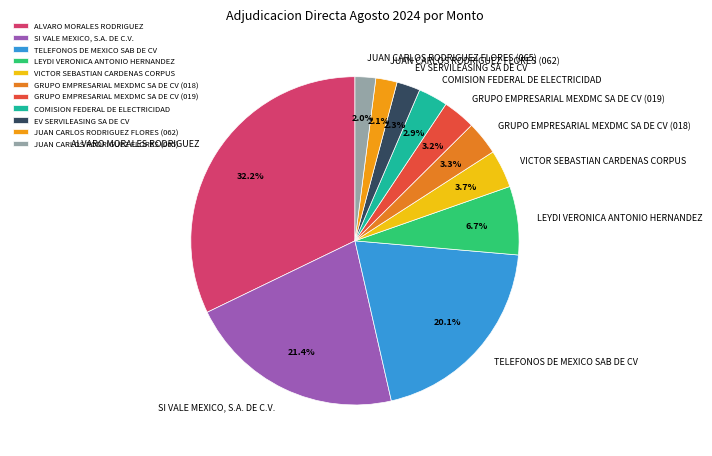

Which has a higher value, JUAN CARLOS RODRIGUEZ FLORES (062) or GRUPO EMPRESARIAL MEXDMC SA DE CV (018)?

GRUPO EMPRESARIAL MEXDMC SA DE CV (018)